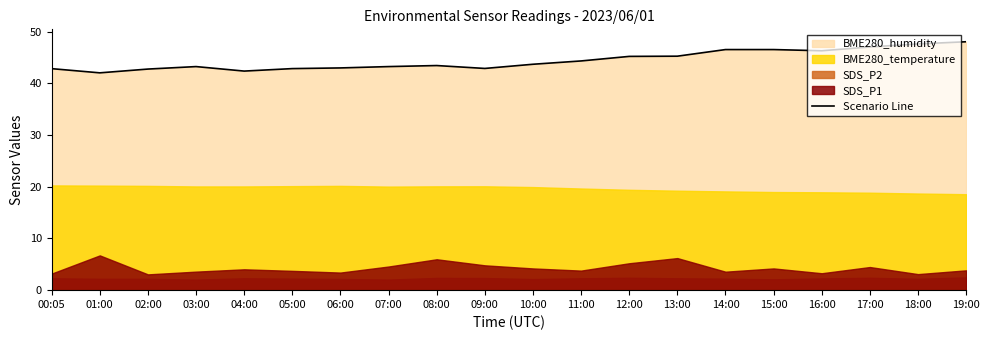

True or false: the data shows 72.7 at 11:00.

False